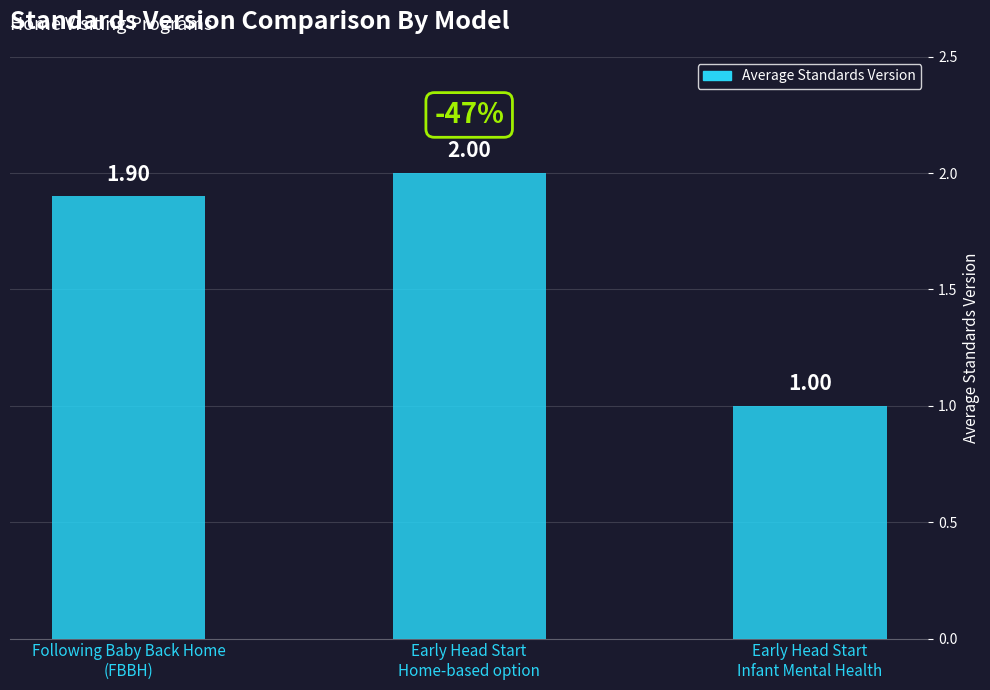

List the labels in order of value, largest first.

Early Head Start
Home-based option, Following Baby Back Home
(FBBH), Early Head Start
Infant Mental Health